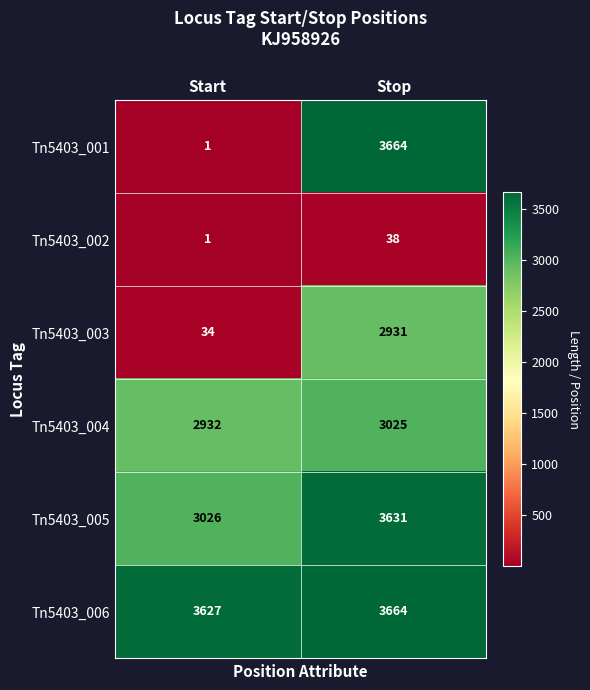

The value of Tn5403_001 at Stop is 3664. True or false?

True